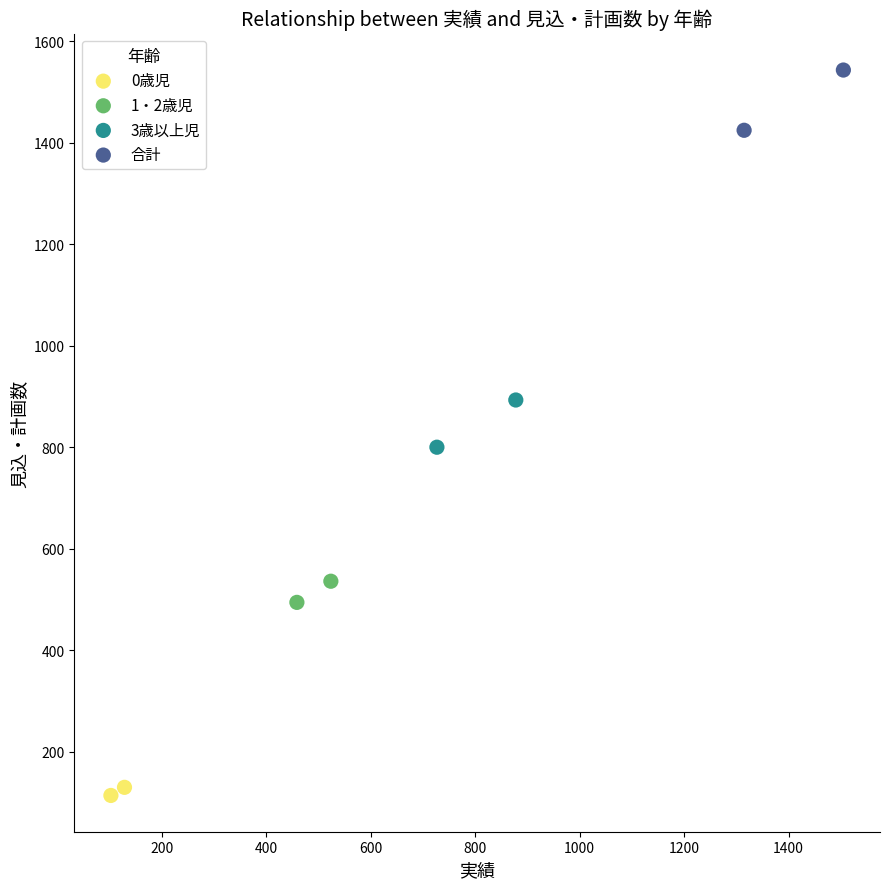

Which series contains the highest Y value?

合計